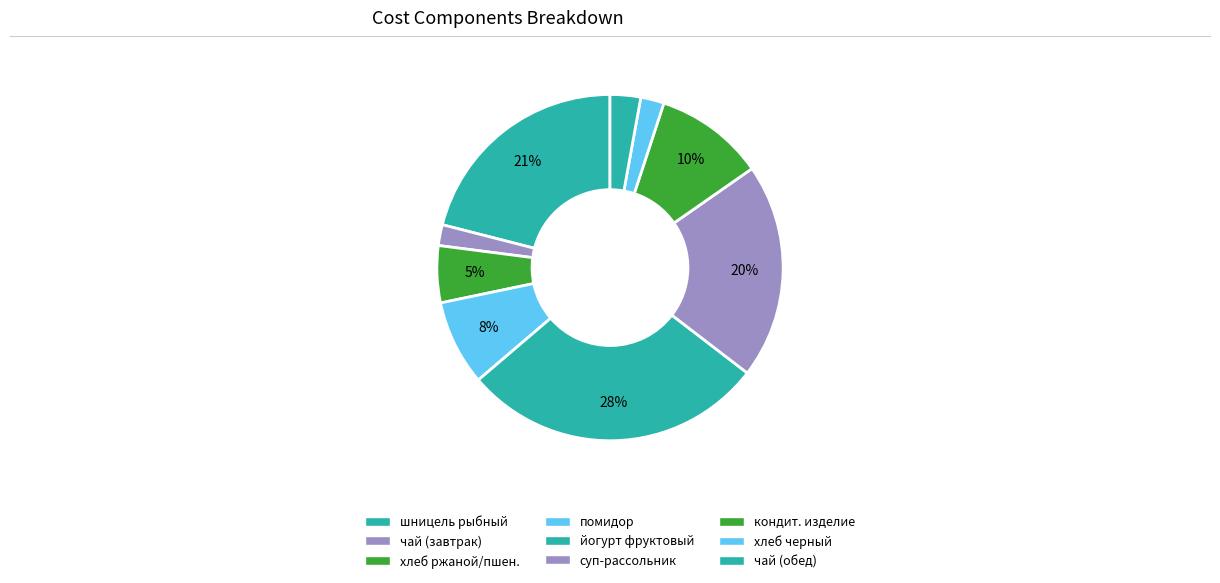

Is there any slice that represents more than half of the pie?

No